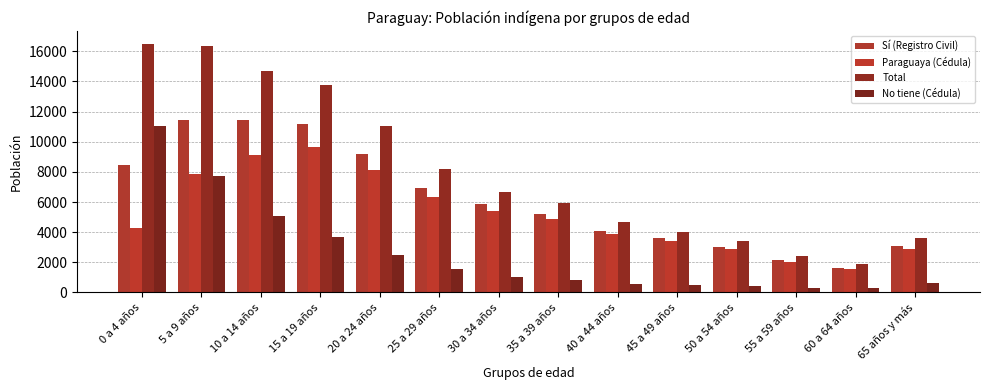

What are all the series names shown in the legend?

Sí (Registro Civil), Paraguaya (Cédula), Total, No tiene (Cédula)